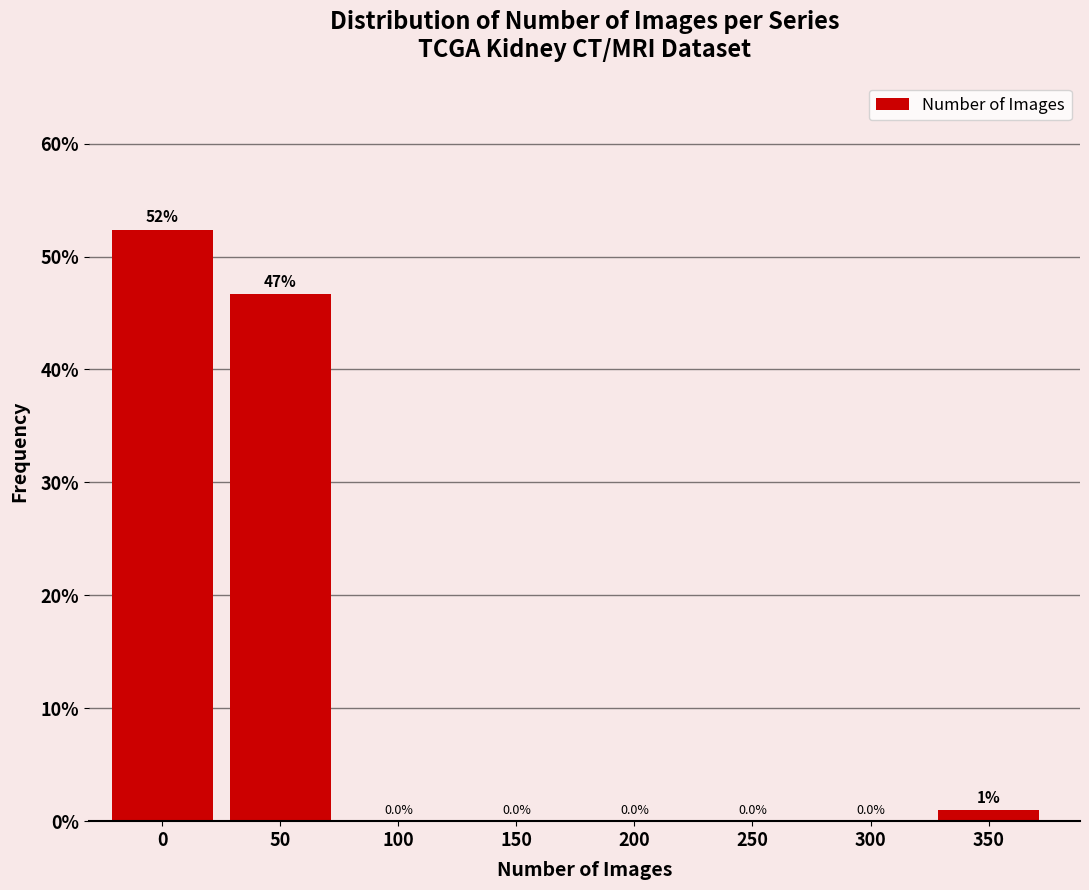

Reading left to right, list all the values displayed in this chart.

0=52.4	50=46.7	100=0.0	150=0.0	200=0.0	250=0.0	300=0.0	350=1.0